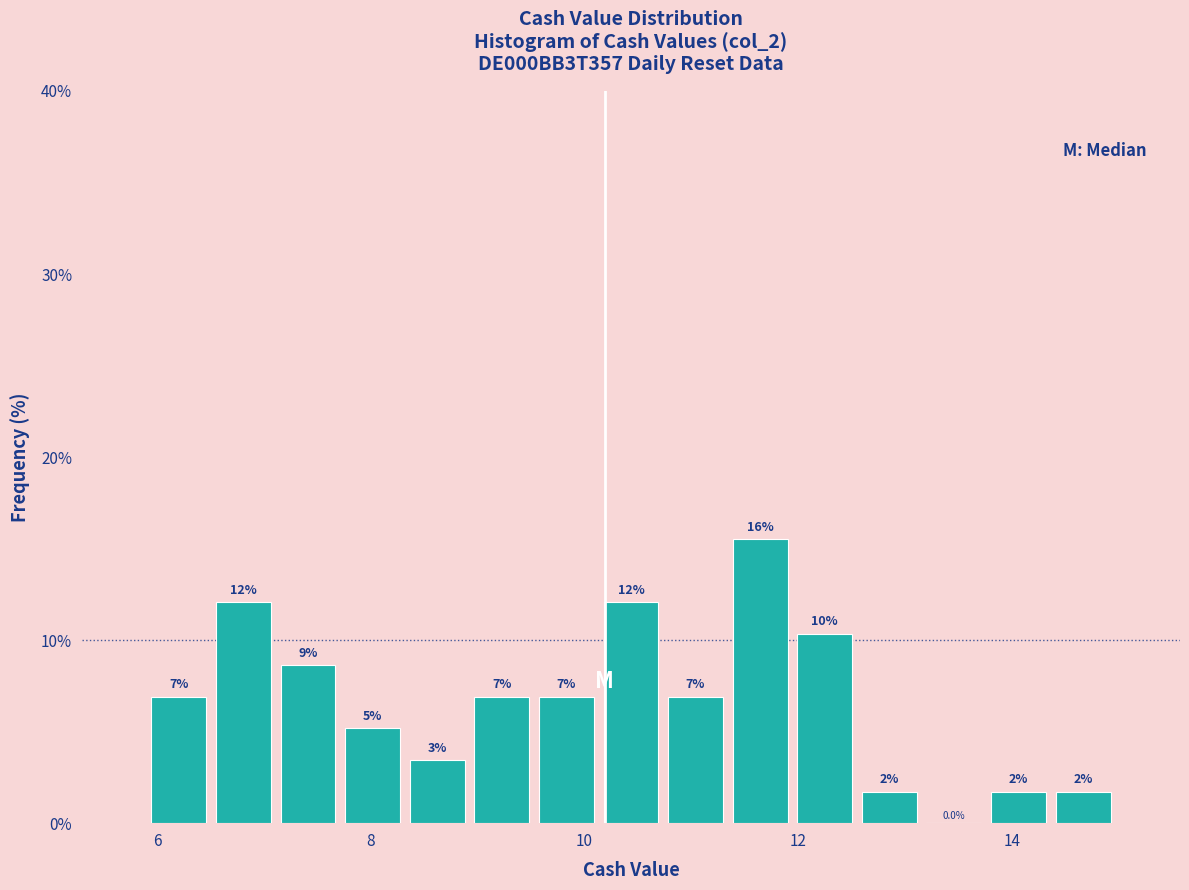

Around what value on the x-axis is the tallest bar? Give the approximate position of its centre, as read against the axis.

11.6